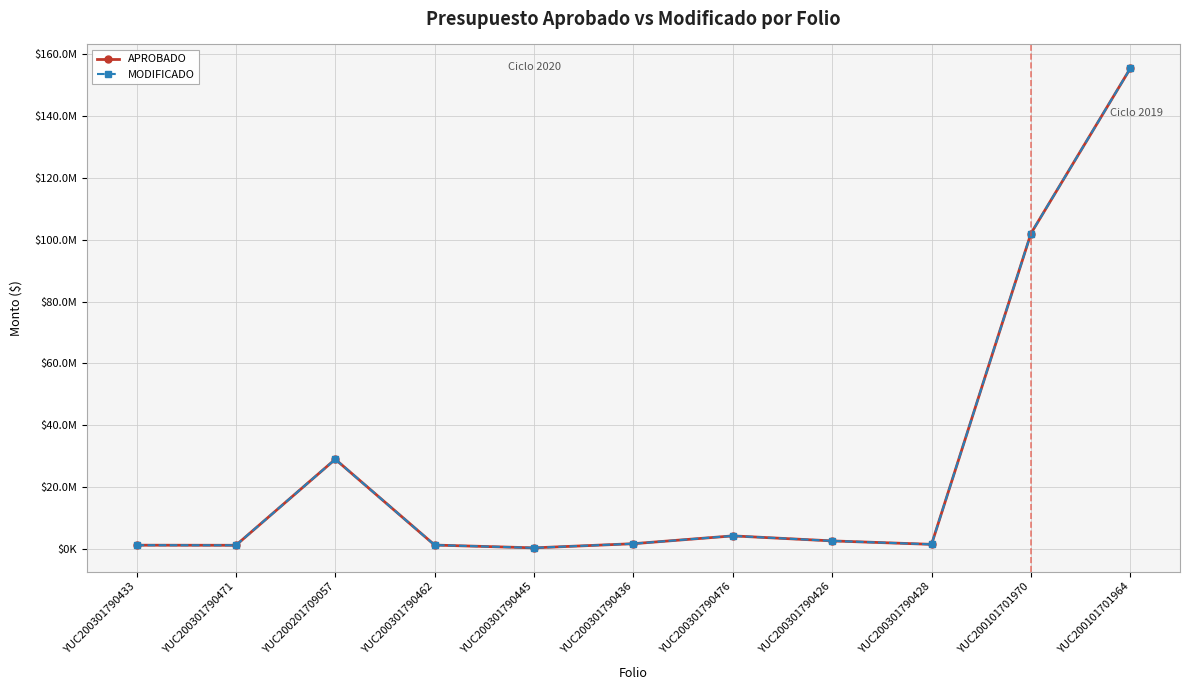

Where is MODIFICADO nearest to the value 77859943?

YUC200101701970